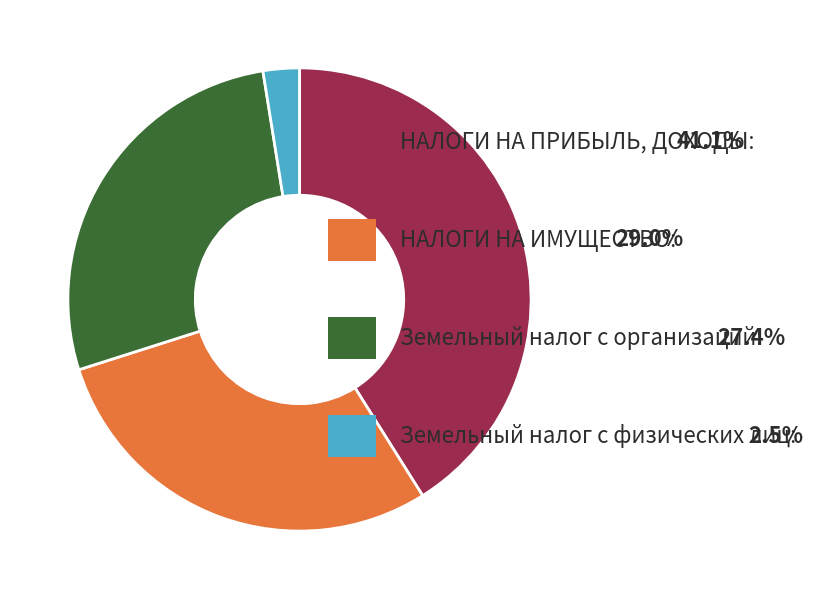

Is there a majority slice in this chart?

No